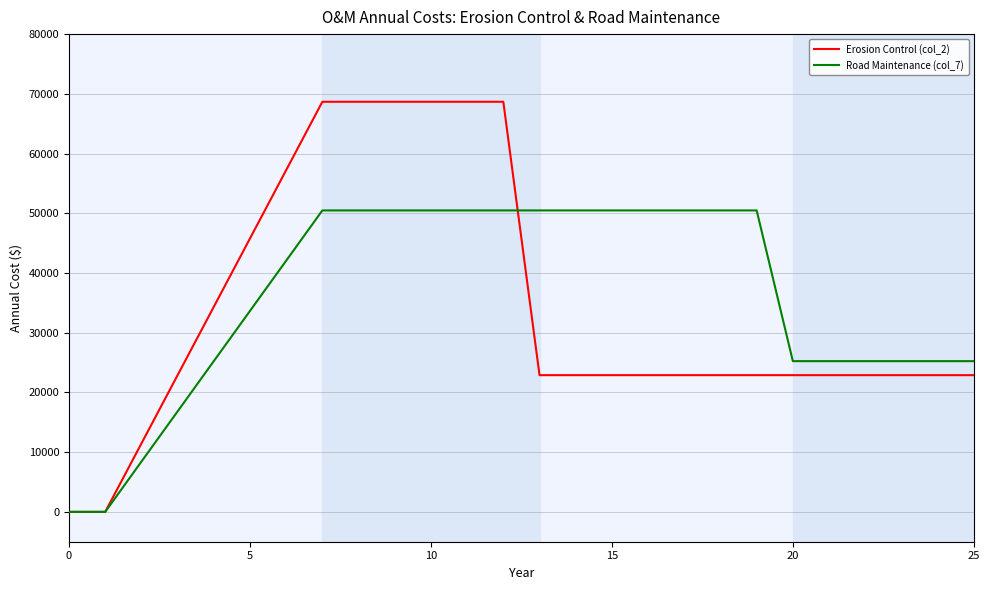

Which series has the largest range (max minus min)?

Erosion Control (col_2)